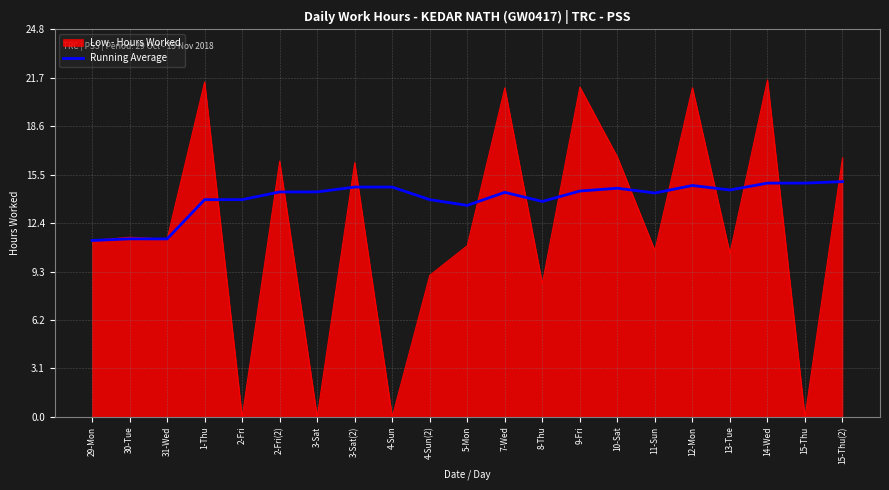

The value of Low - Hours Worked at 5-Mon is 15.1. True or false?

False